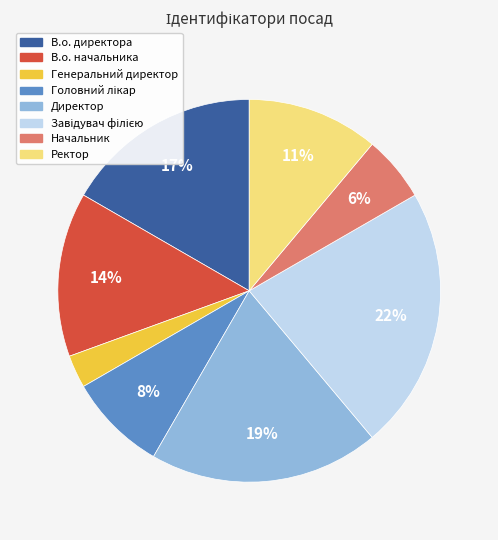

Is it true that Ректор is 11% of the pie?

True